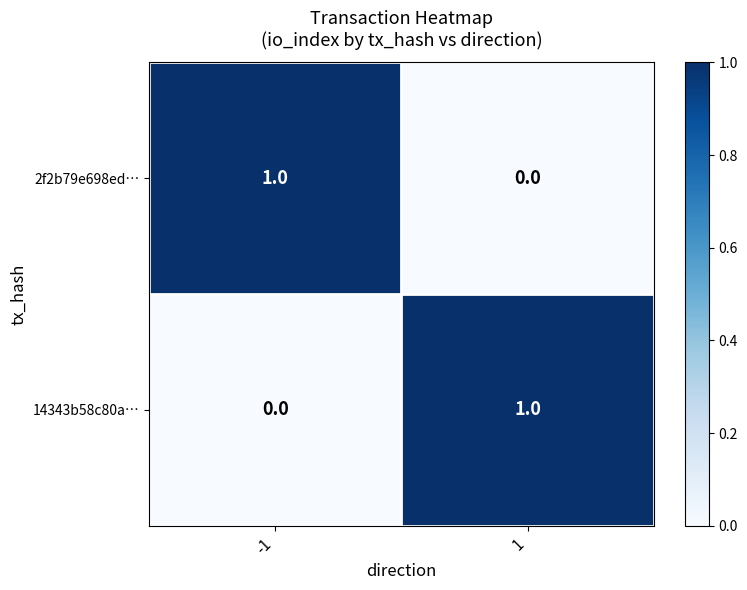

Rank the series at 1 from highest to lowest value.

14343b58c80a…, 2f2b79e698ed…